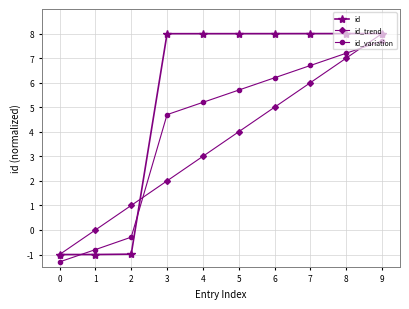

Count the number of categories in the chart.

10